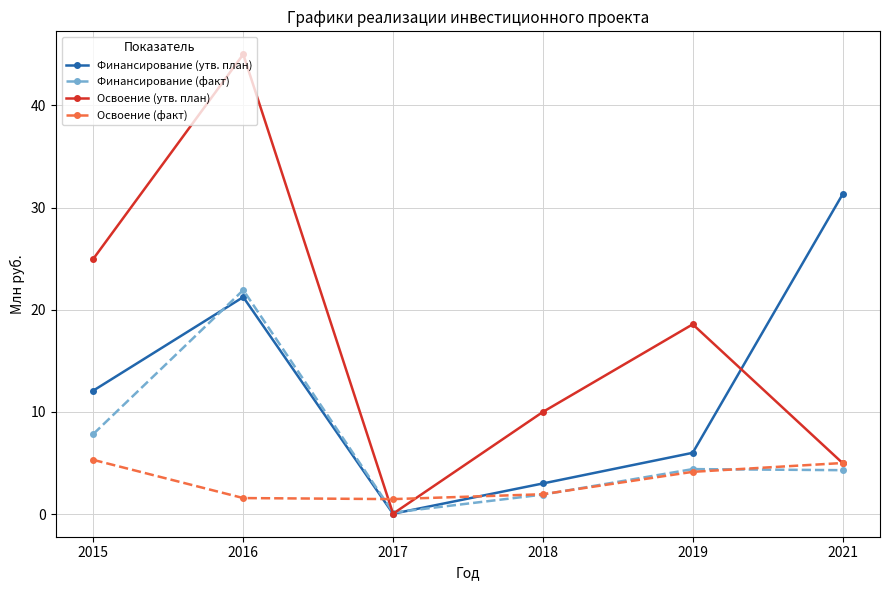

Which label corresponds to the largest value in the chart?

2016